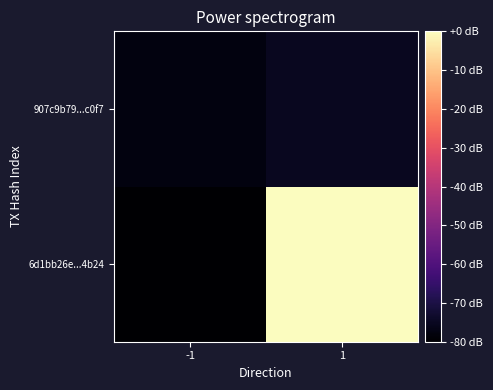

List the series in order of their overall mean, lowest first.

907c9b79...c0f7, 6d1bb26e...4b24